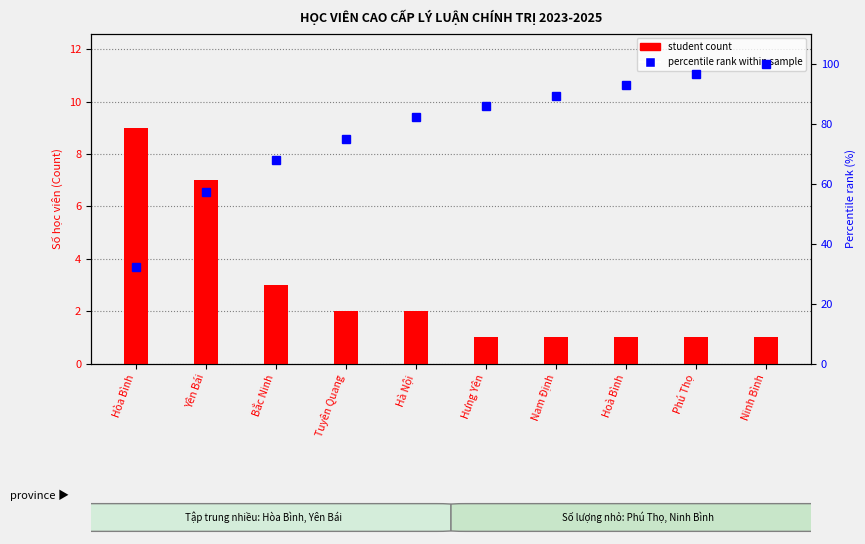

At how many categories does at least one series exceed 88?

4